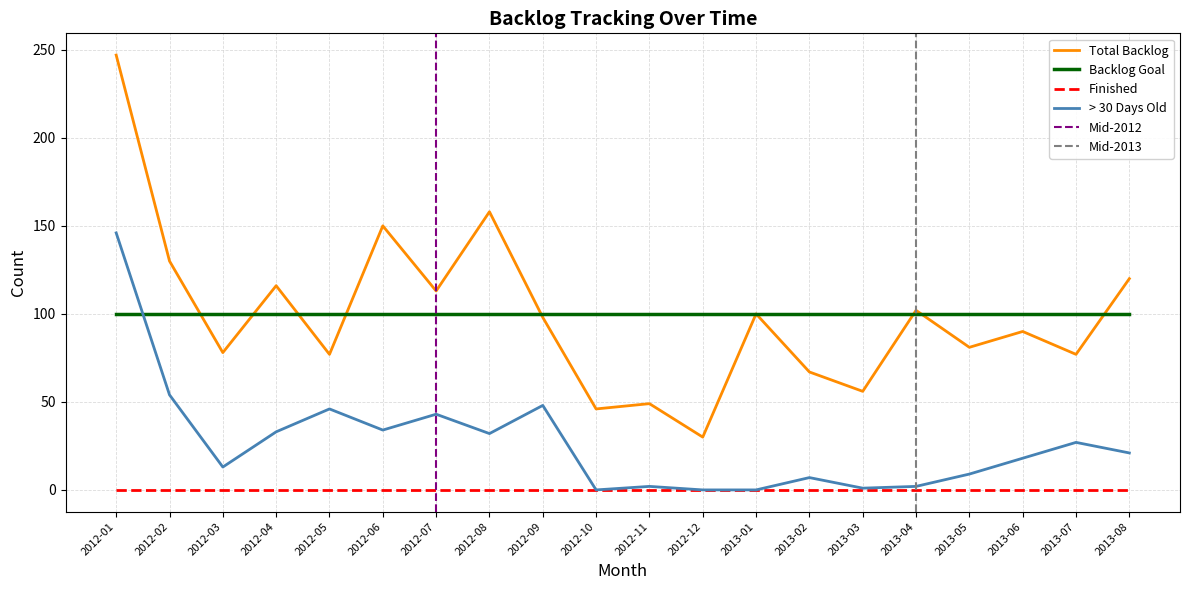

At which category does > 30 Days Old reach its first local peak?

2012-05